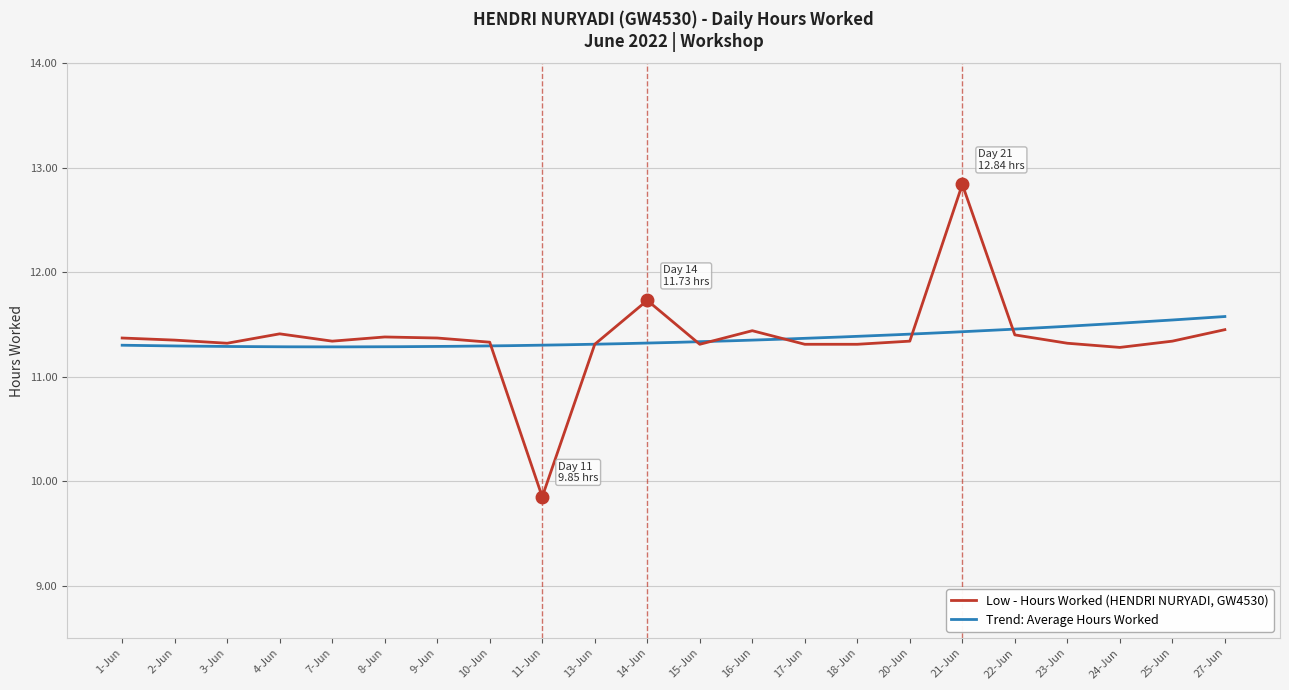

List the labels in order of value, smallest first.

11-Jun, 24-Jun, 13-Jun, 15-Jun, 17-Jun, 18-Jun, 3-Jun, 23-Jun, 10-Jun, 7-Jun, 20-Jun, 25-Jun, 2-Jun, 1-Jun, 9-Jun, 8-Jun, 22-Jun, 4-Jun, 16-Jun, 27-Jun, 14-Jun, 21-Jun